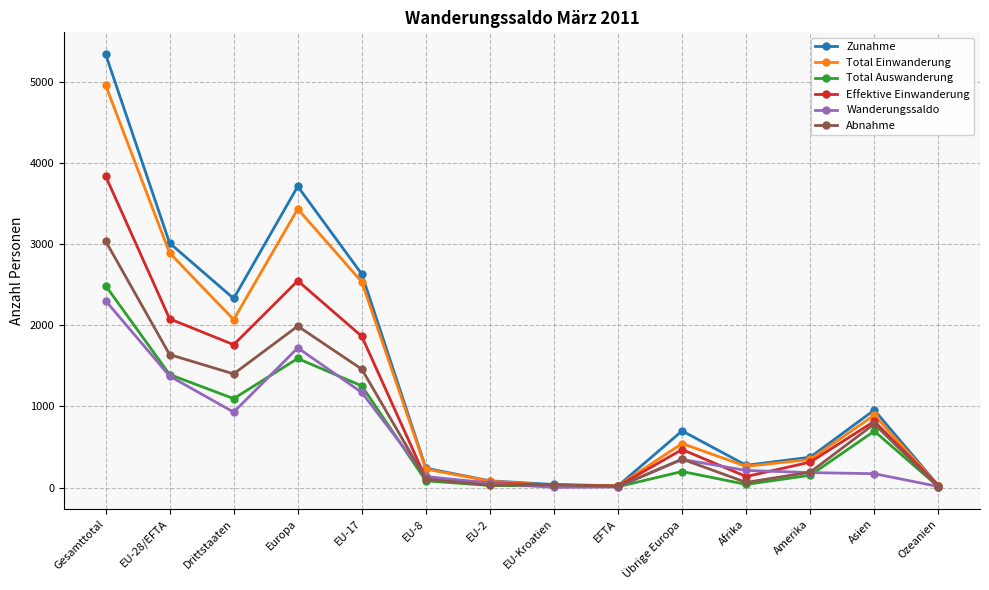

What is the difference between the Wanderungssaldo values at EU-2 and EU-8?

83